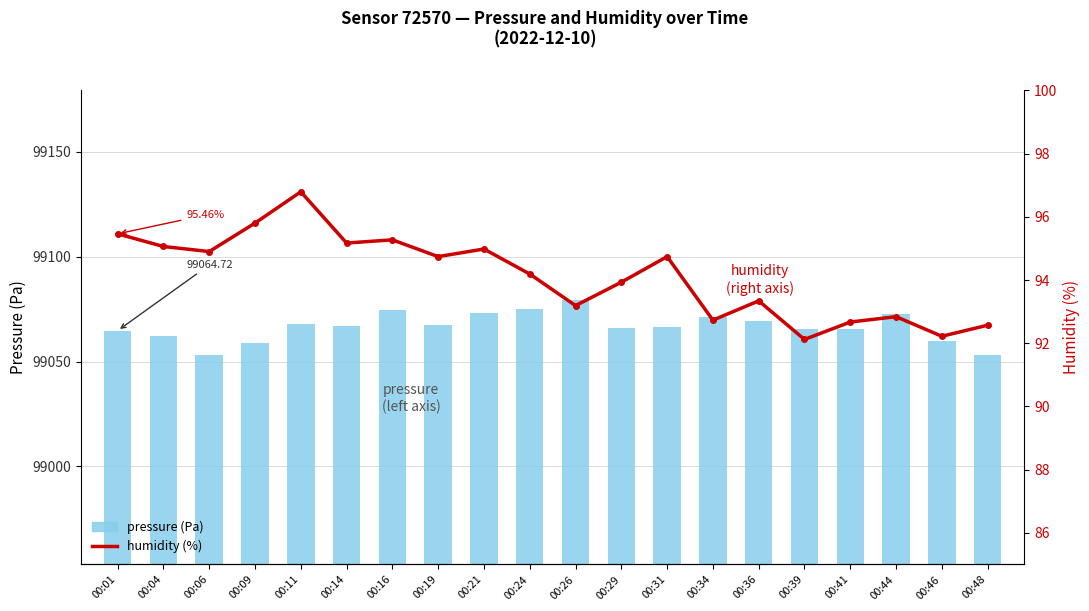

What is the maximum value shown in the chart?

99079.2